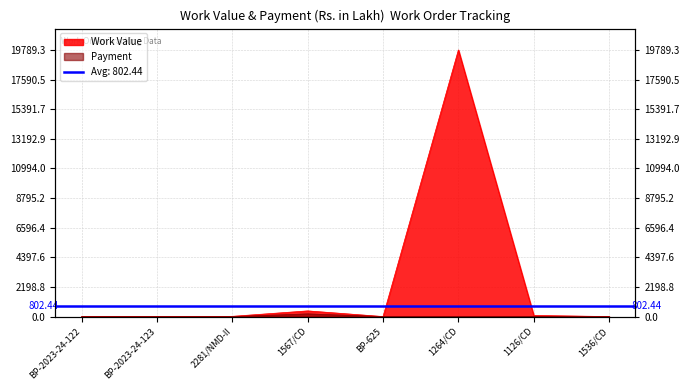

Reading right to left, list all the values displayed in this chart.

Work Value: 1536/CD=4.4	1126/CD=88.5	1264/CD=19789.3	BP-625=5.9	1567/CD=425.8	2281/NMD-II=21.6	BP-2023-24-123=1.1	BP-2023-24-122=1.1
Payment: 1536/CD=0.0	1126/CD=0.0	1264/CD=0.0	BP-625=0.0	1567/CD=204.5	2281/NMD-II=0.0	BP-2023-24-123=0.0	BP-2023-24-122=0.0